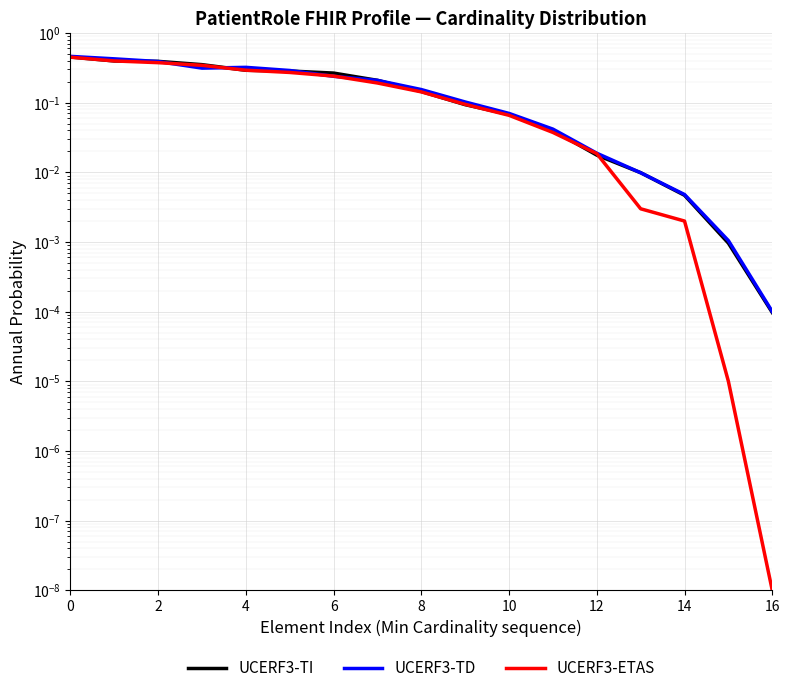

Which series has the widest spread of values?

UCERF3-TD